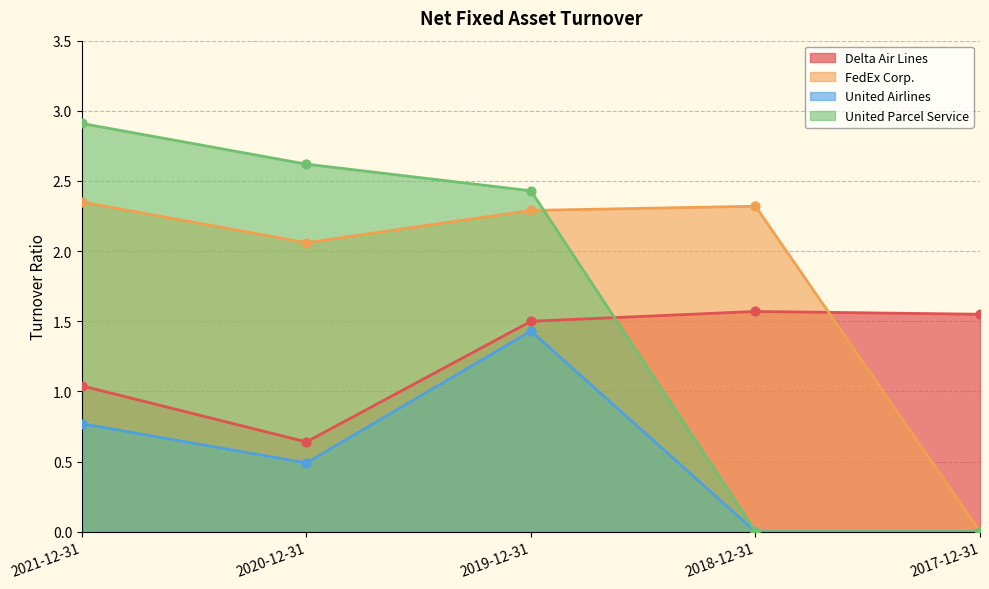

Which series contains the lowest Y value?

FedEx Corp.